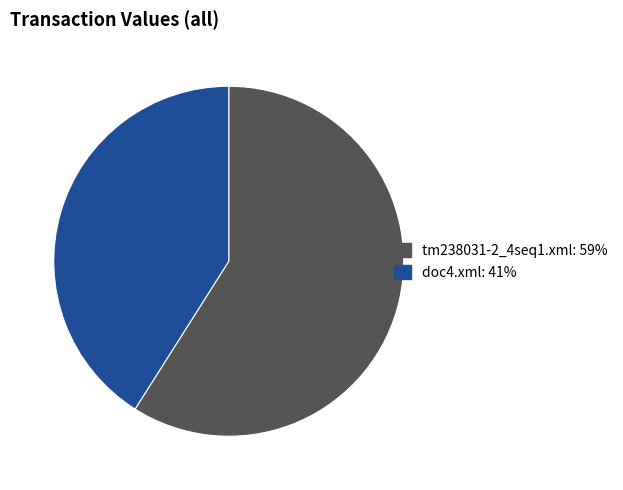

True or false: tm238031-2_4seq1.xml accounts for 68% of the total.

False